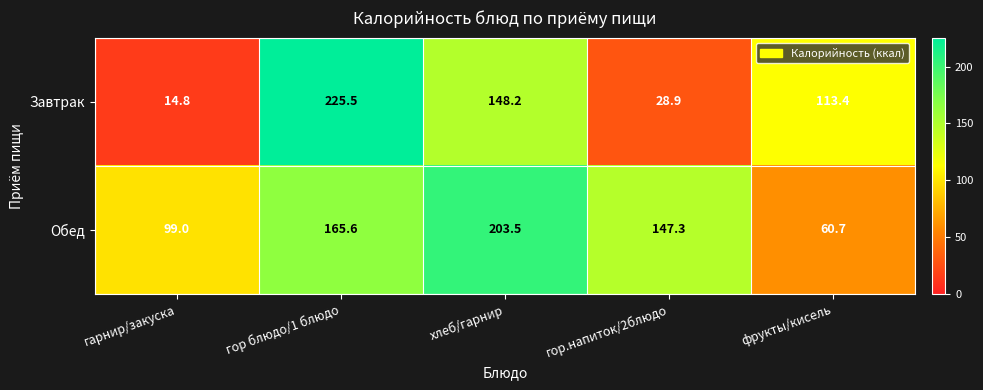

Reading left to right, list all the values displayed in this chart.

Завтрак: гарнир/закуска=14.8	гор блюдо/1 блюдо=225.5	хлеб/гарнир=148.2	гор.напиток/2блюдо=28.9	фрукты/кисель=113.4
Обед: гарнир/закуска=99.0	гор блюдо/1 блюдо=165.6	хлеб/гарнир=203.5	гор.напиток/2блюдо=147.3	фрукты/кисель=60.7